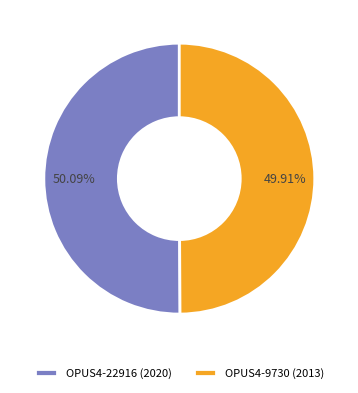

Combined, do OPUS4-9730 (2013) and OPUS4-22916 (2020) account for over 50%?

Yes